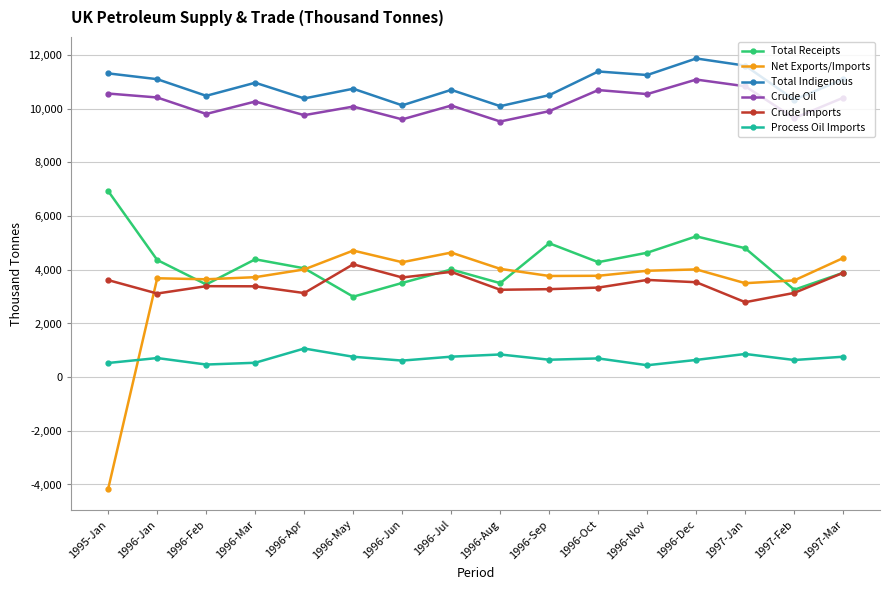

What is the maximum value for Total Receipts?

6932